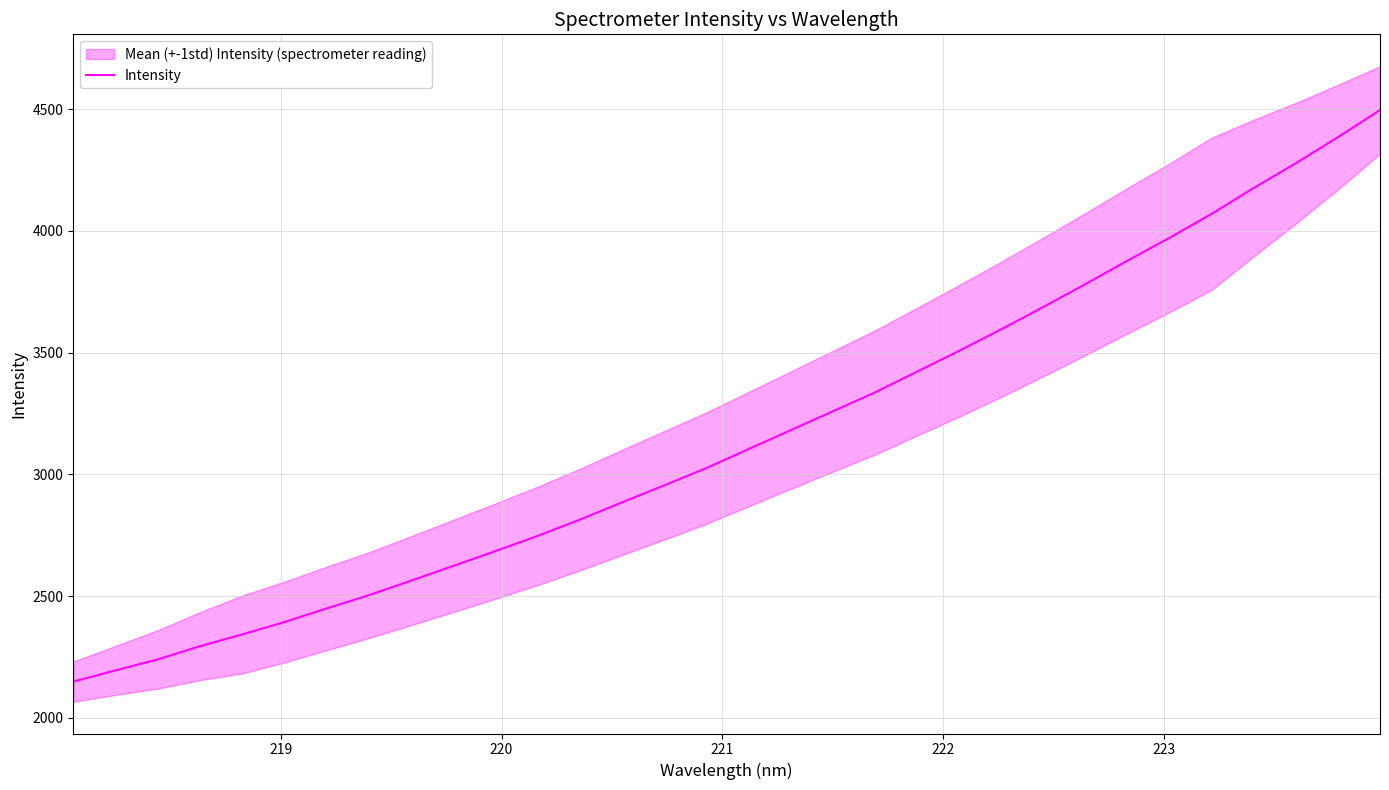

What is the minimum value for Intensity?

2149.0